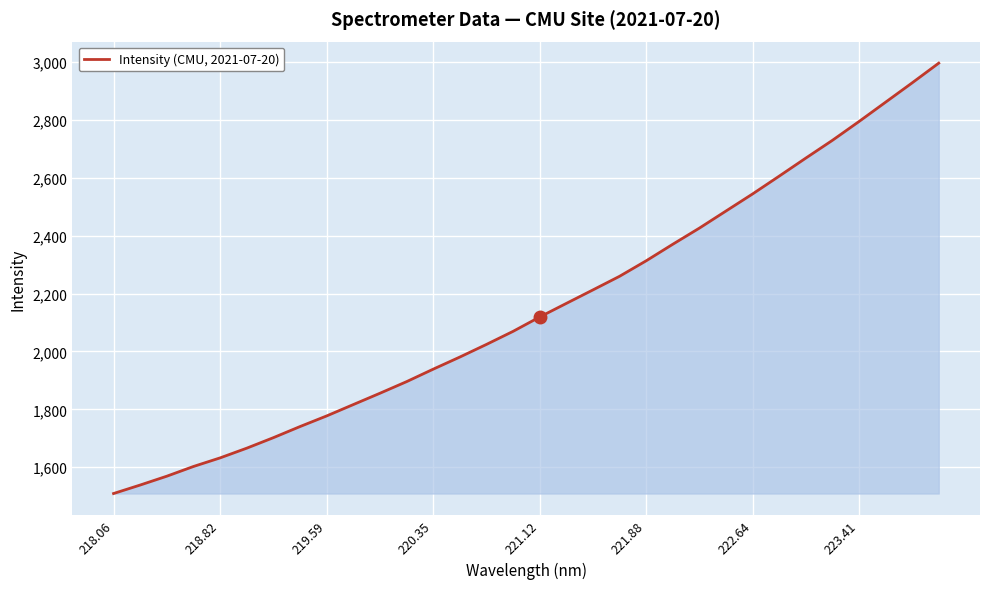

What is the smallest value displayed?

1508.8